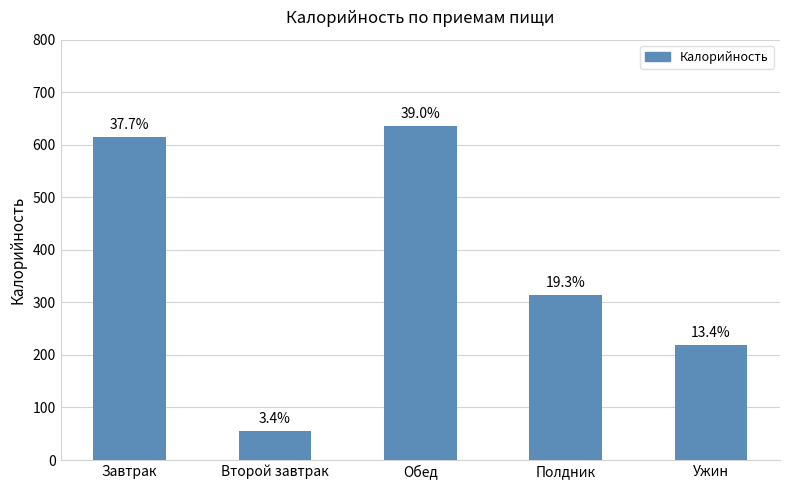

What is the ratio of the value at Полдник to the value at Обед?

0.5